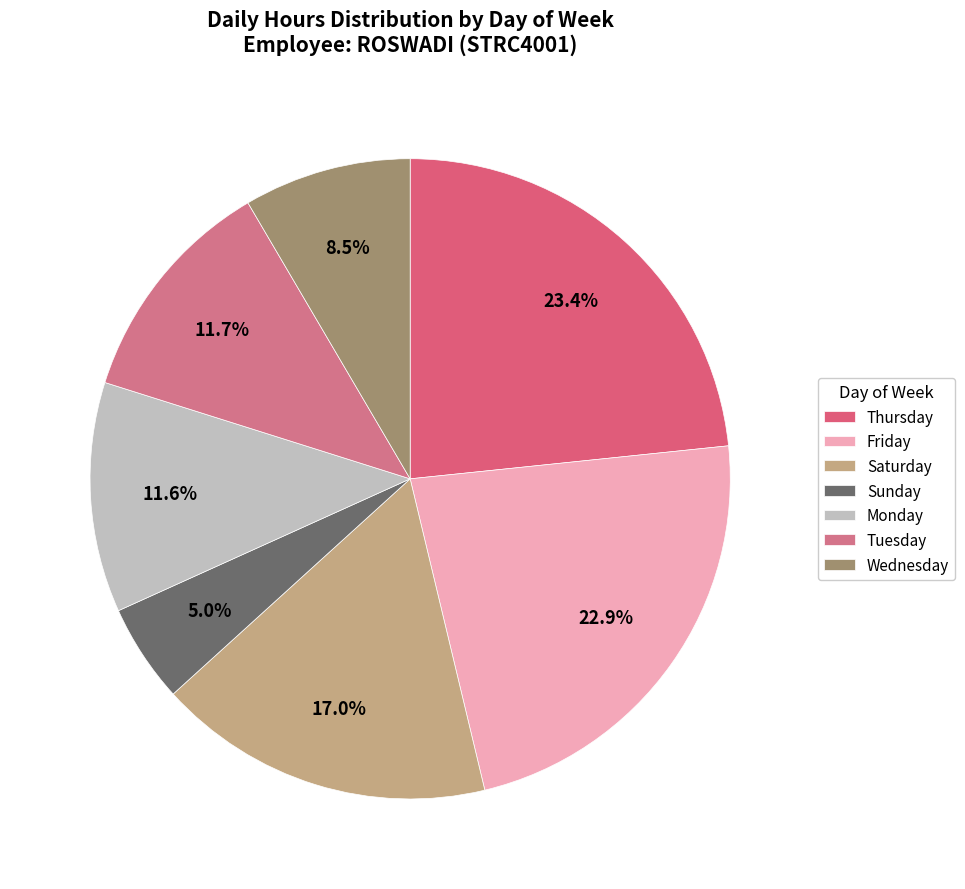

Which slice is the smallest?

Sunday